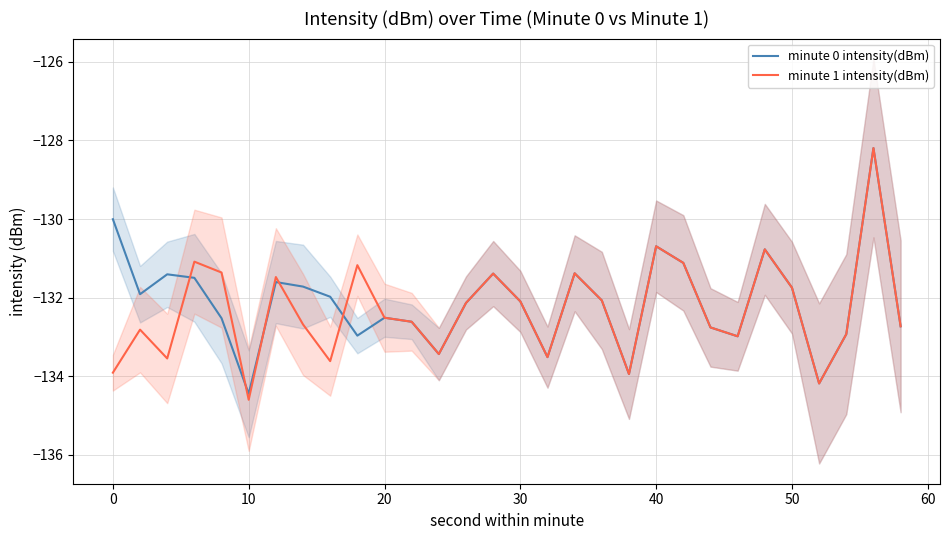

At which label does minute 0 intensity(dBm) reach its minimum?

10